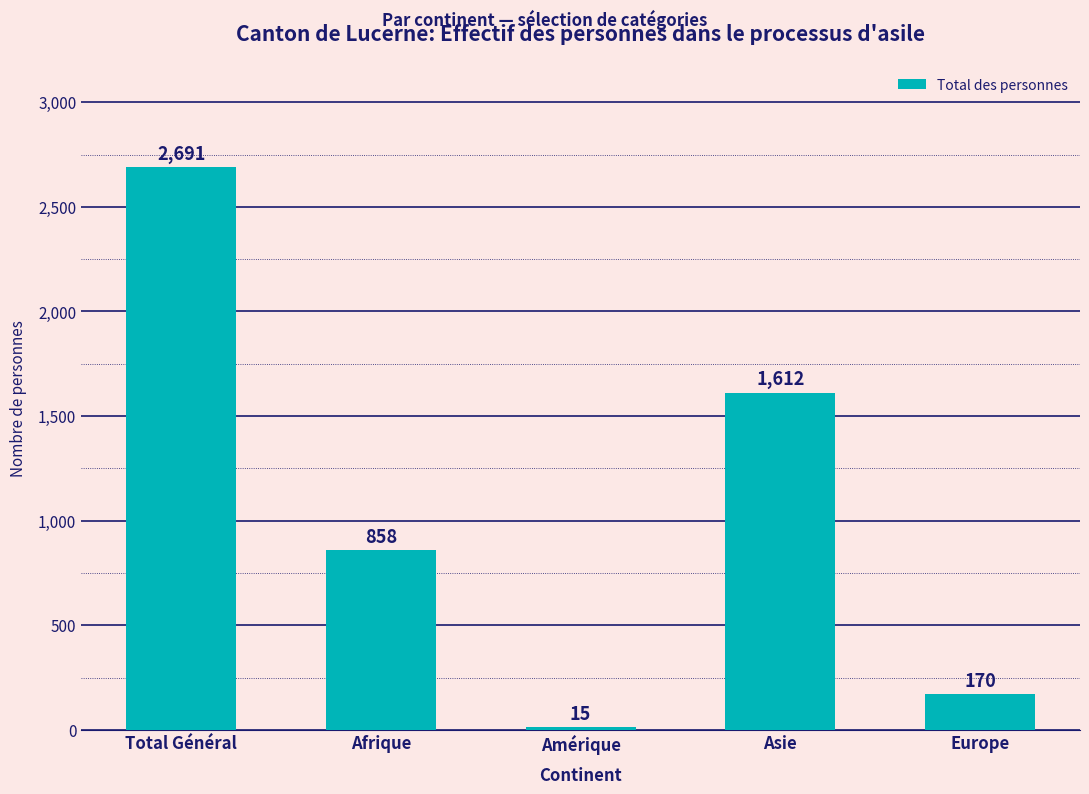

What is the change in value from Amérique to Europe?

+155